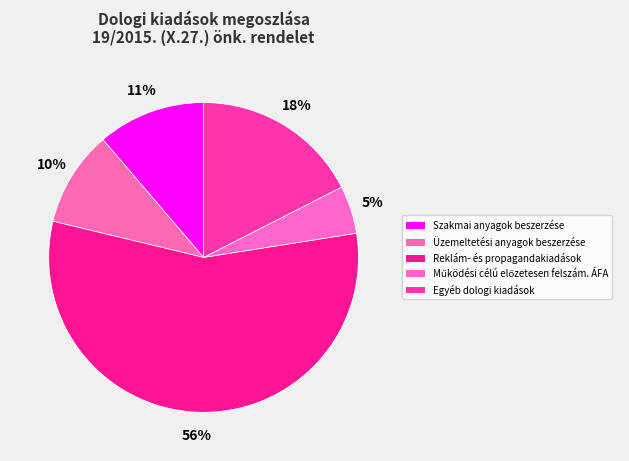

Which slice represents more than half of the pie?

Reklám- és propagandakiadások